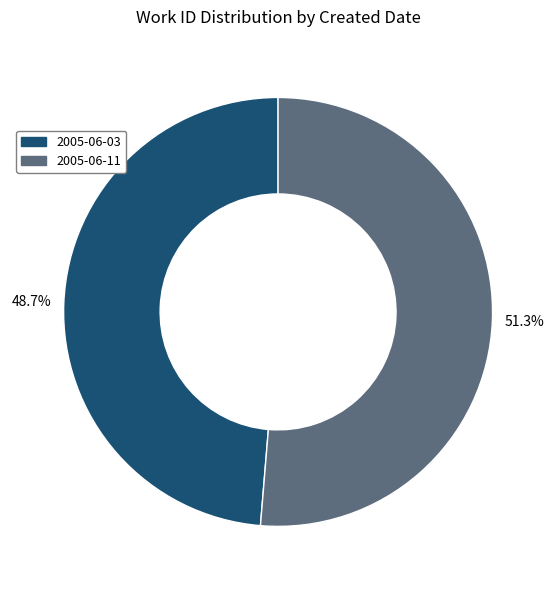

Is there a majority slice in this chart?

Yes